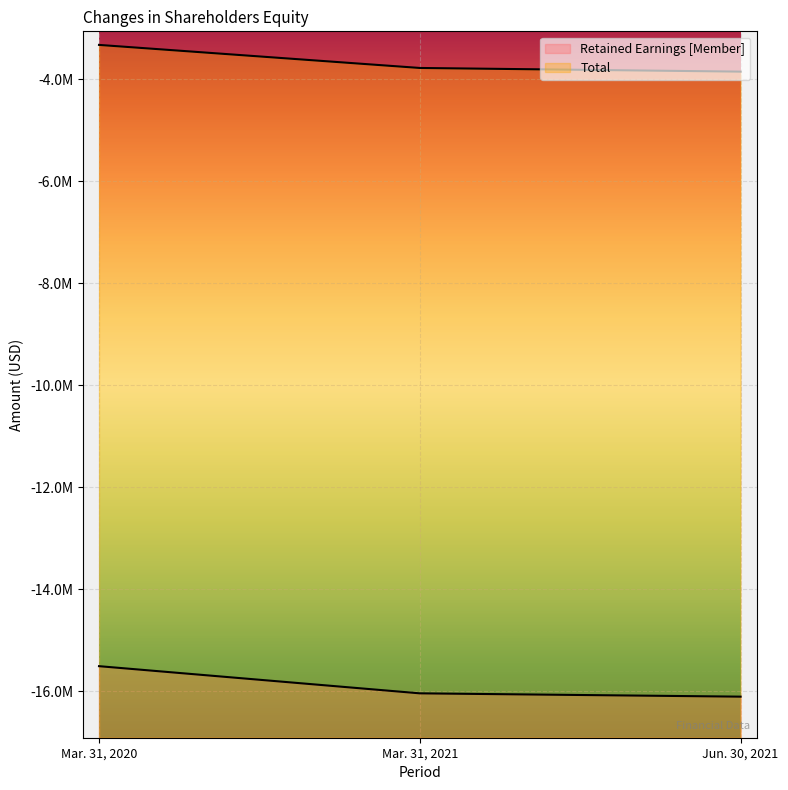

How many values in the Retained Earnings [Member] series are below -16041727?

1